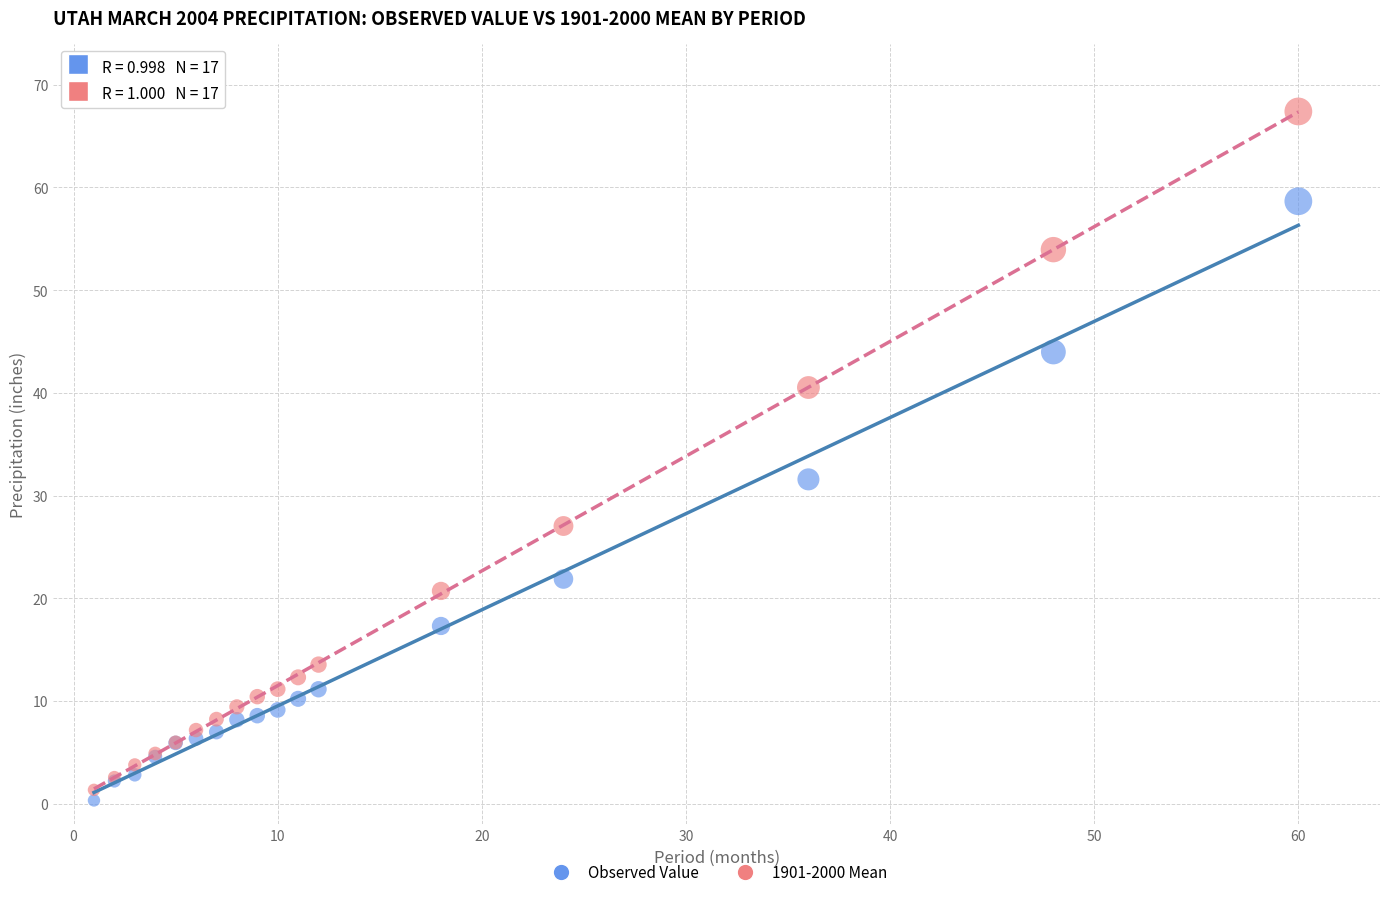

Which series has the widest spread of Y values?

1901-2000 Mean